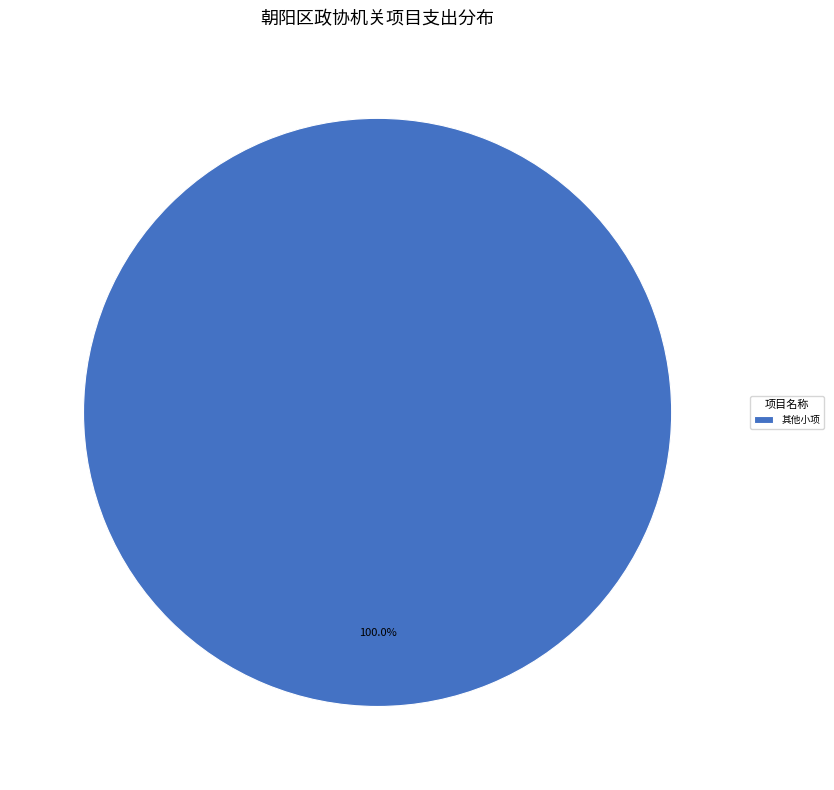

Which slice represents more than half of the pie?

其他小项